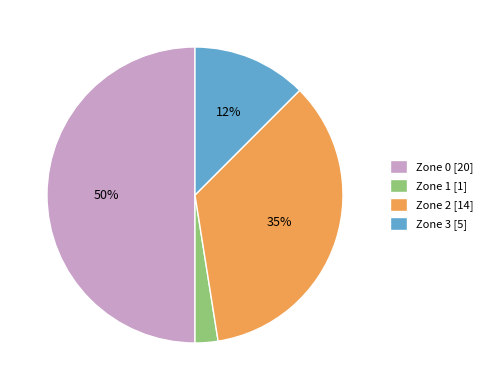

The Zone 1 [1] slice represents 2% of the pie. True or false?

True